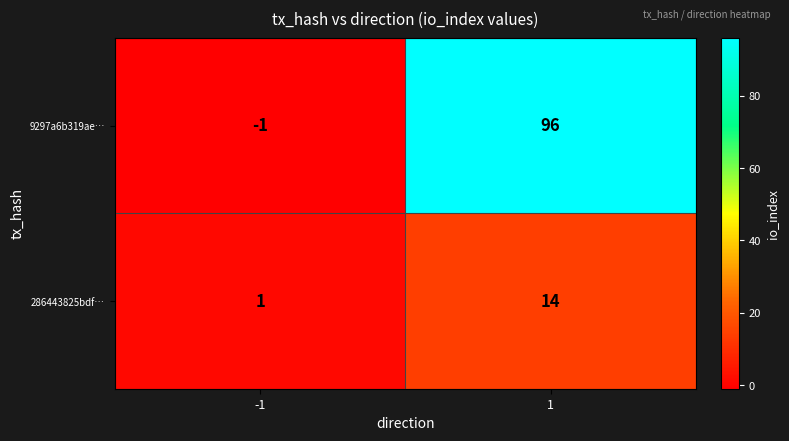

Which series has the largest total across all categories?

9297a6b319ae…